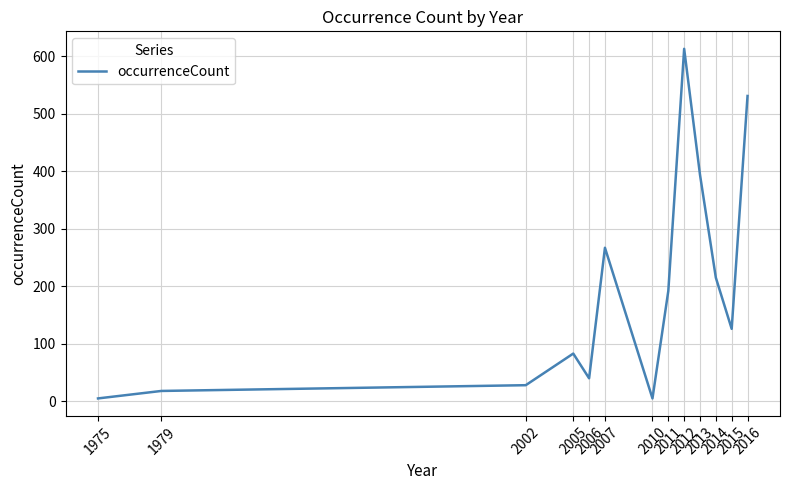

What is the difference between the values at 2014 and 2002?

187